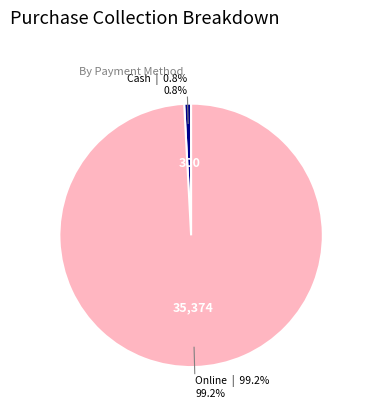

Is there a majority slice in this chart?

Yes